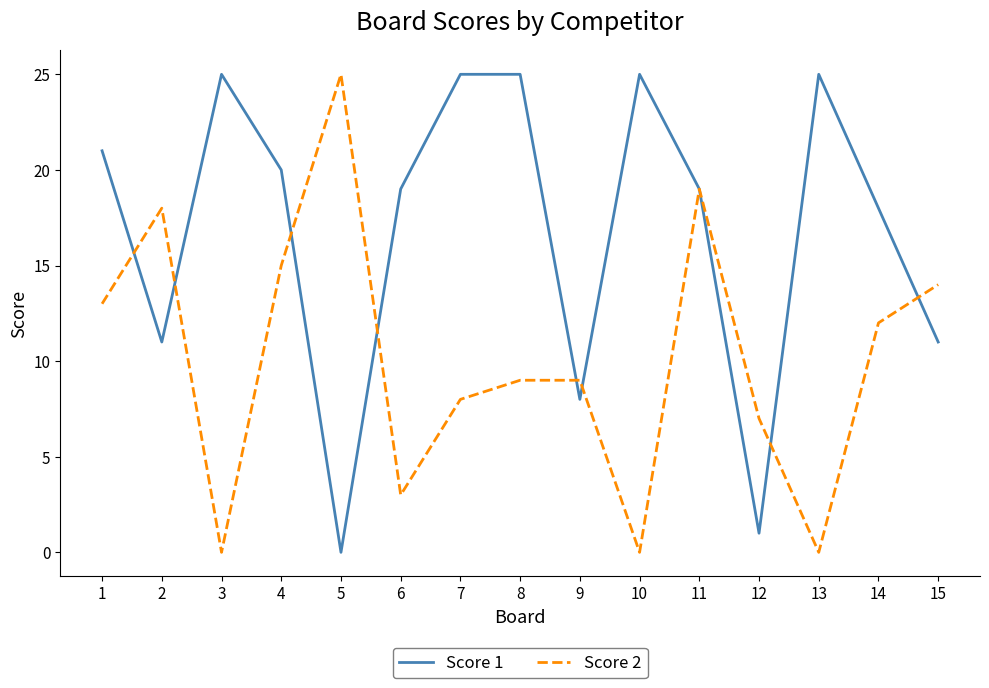

The Score 2 series shows 9 at 9. True or false?

True